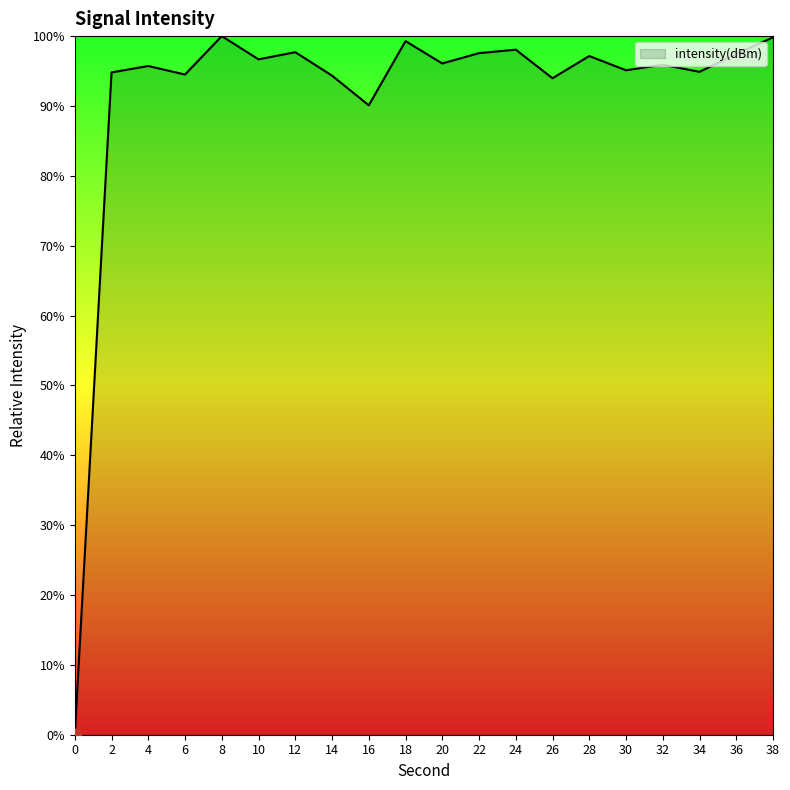

What is the ratio of the value at 24 to the value at 12?

1.0